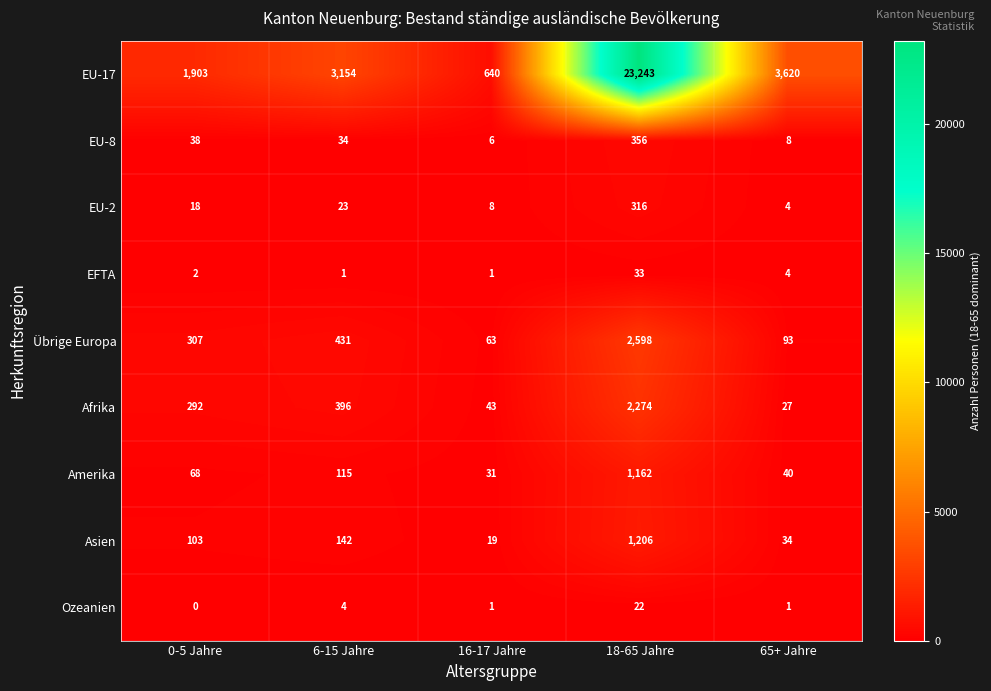

What is the sum of the Übrige Europa values at 6-15 Jahre and 0-5 Jahre?

738